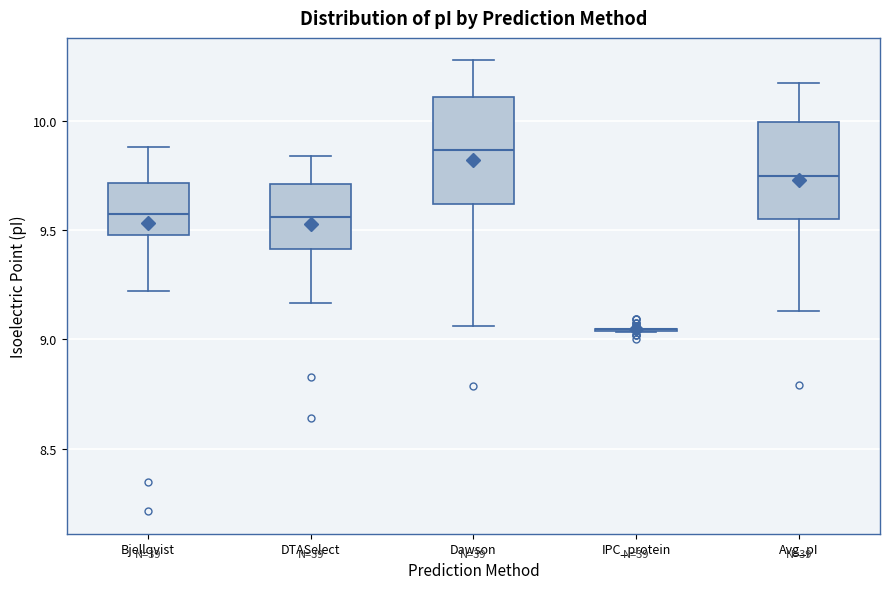

Where does the upper whisker of the box for Dawson end on the y-axis? The values are not printed on the chart, so give them approximately, as read against the axis.

10.30